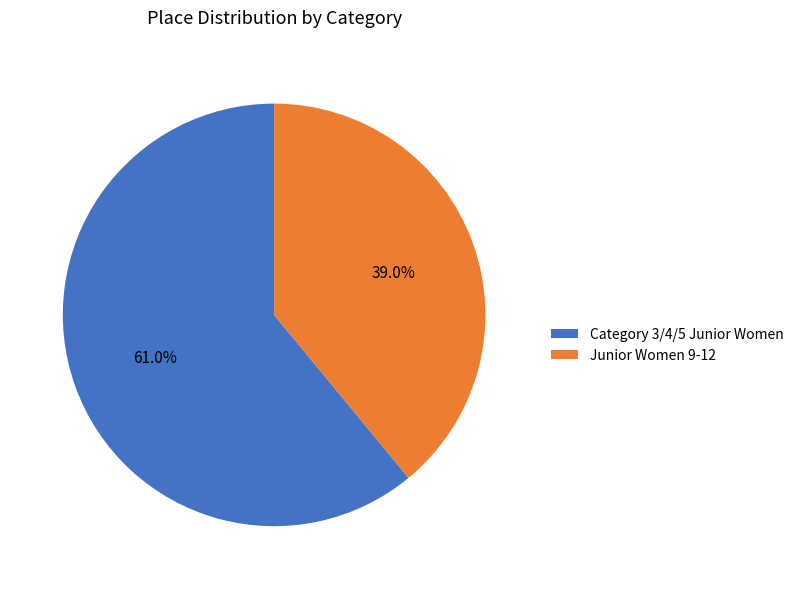

Rank the categories by value from lowest to highest.

Junior Women 9-12, Category 3/4/5 Junior Women